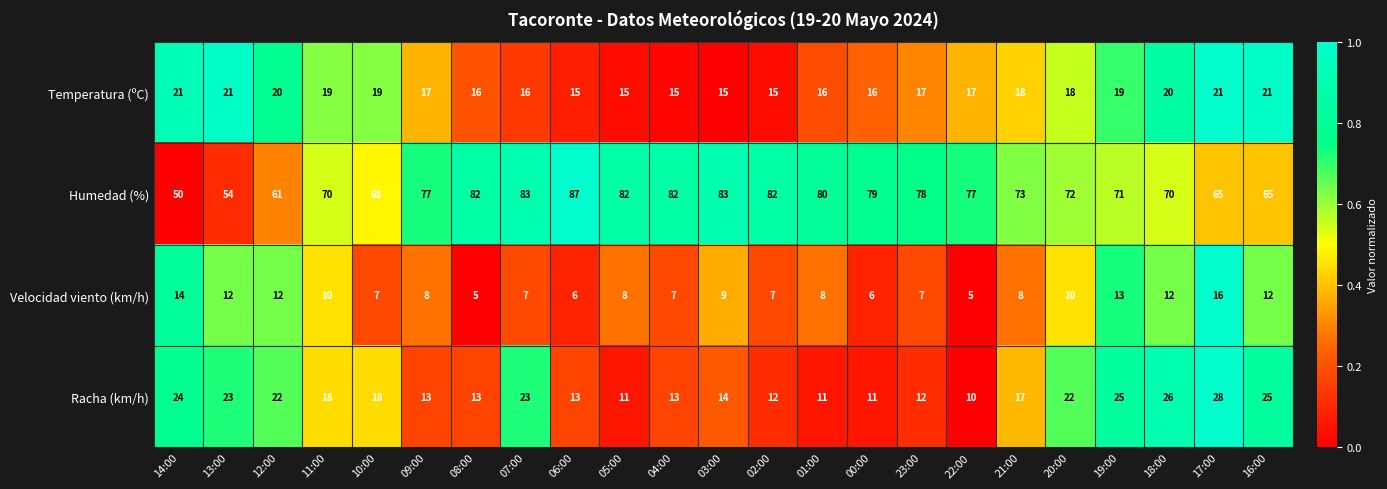

What is the average value of the Humedad (%) series?

74